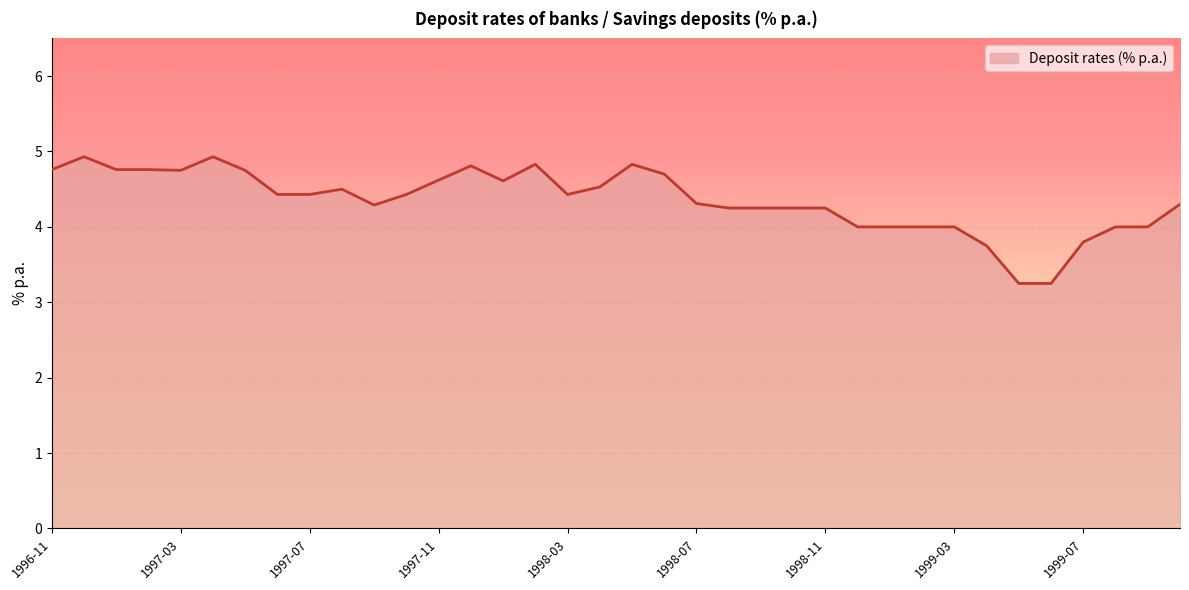

What is the maximum value shown in the chart?

4.9